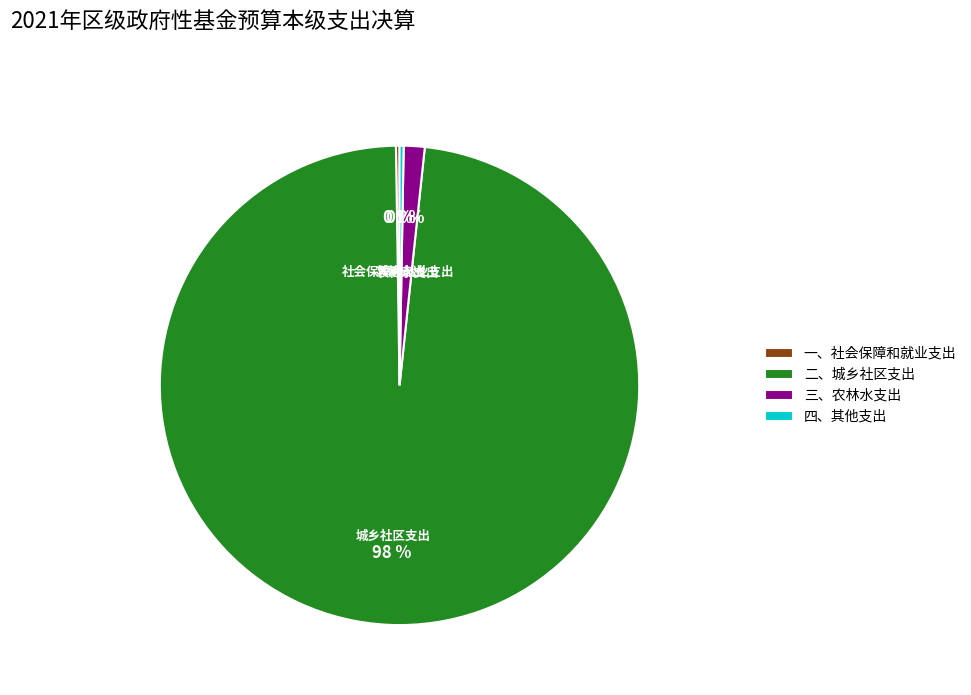

Which category has the biggest portion of the pie?

二、城乡社区支出